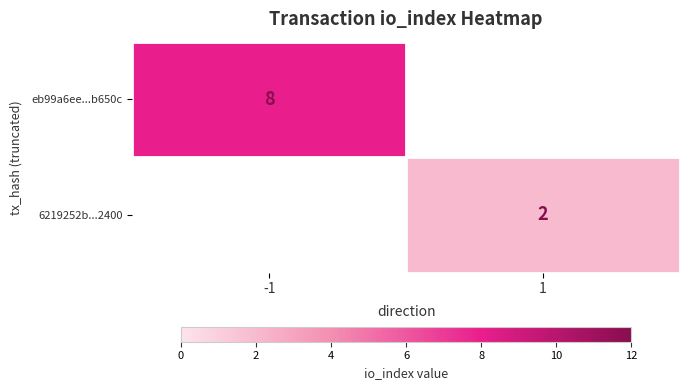

At which category is the sum across all series the highest?

-1